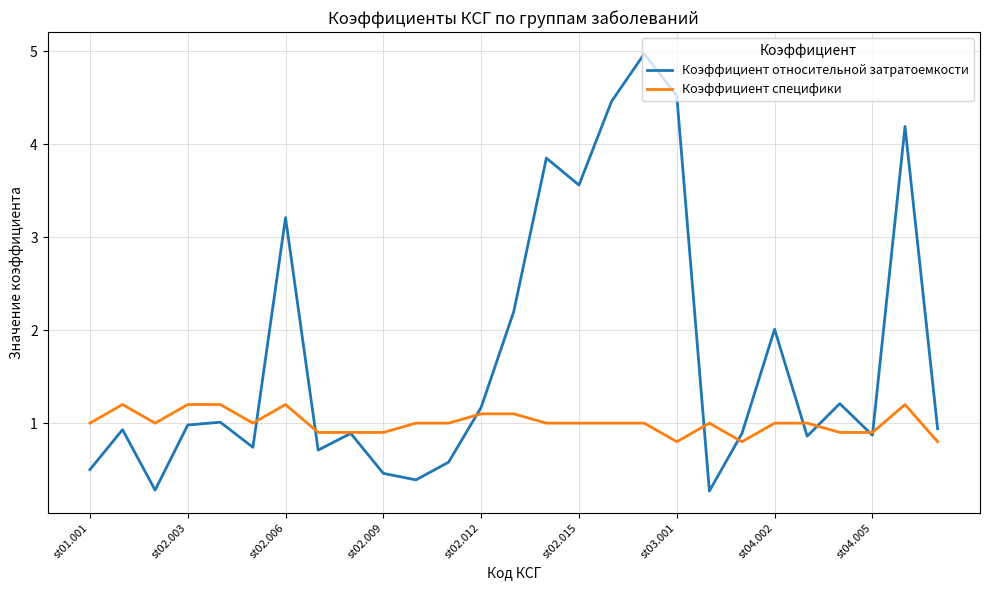

How many Коэффициент специфики values are between 0 and 1?

20